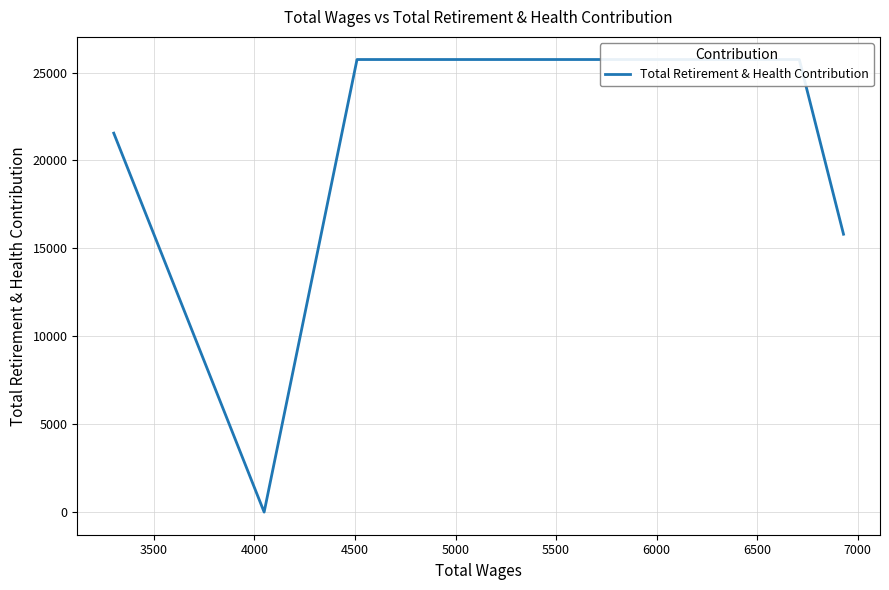

How many data points are less than 21552?

2